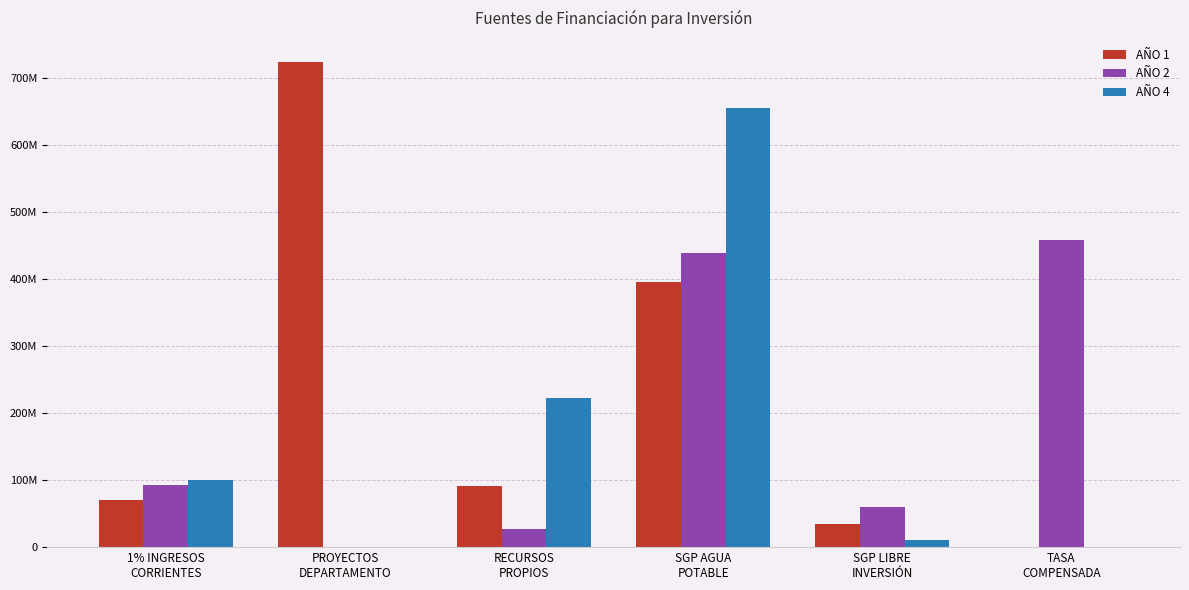

What are all the series names shown in the legend?

AÑO 1, AÑO 2, AÑO 4